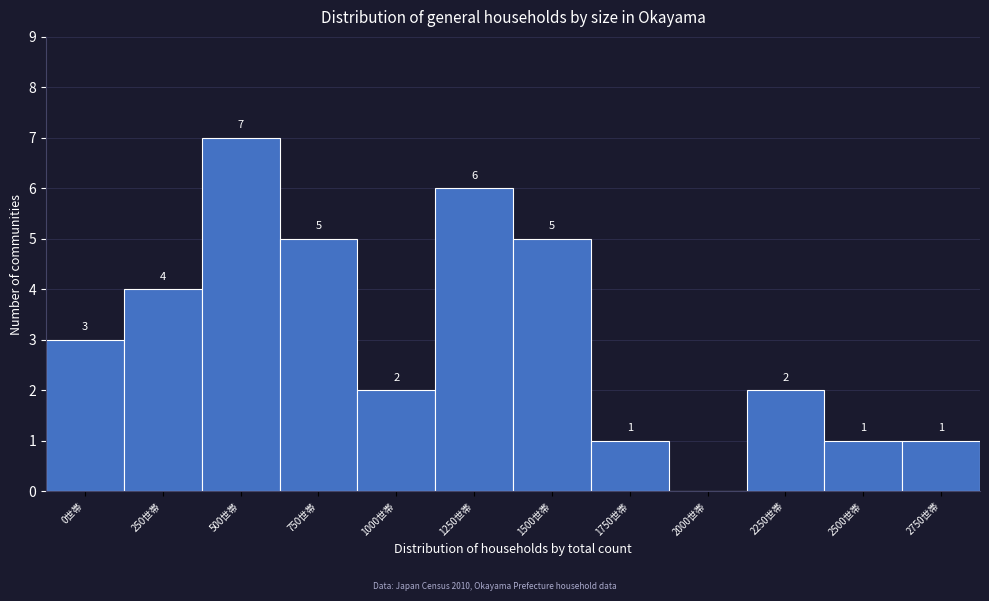

Reading left to right, list all the values displayed in this chart.

0世帯=3	250世帯=4	500世帯=7	750世帯=5	1000世帯=2	1250世帯=6	1500世帯=5	1750世帯=1	2000世帯=0	2250世帯=2	2500世帯=1	2750世帯=1